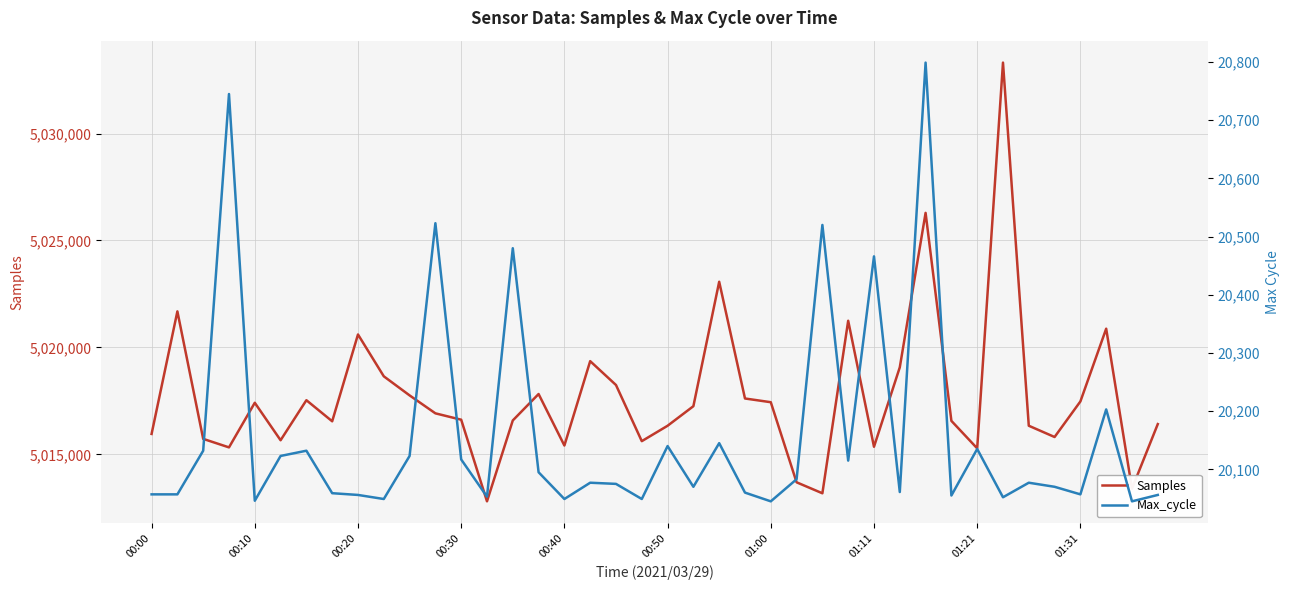

True or false: Samples has a value of 2469011 at 01:00.

False